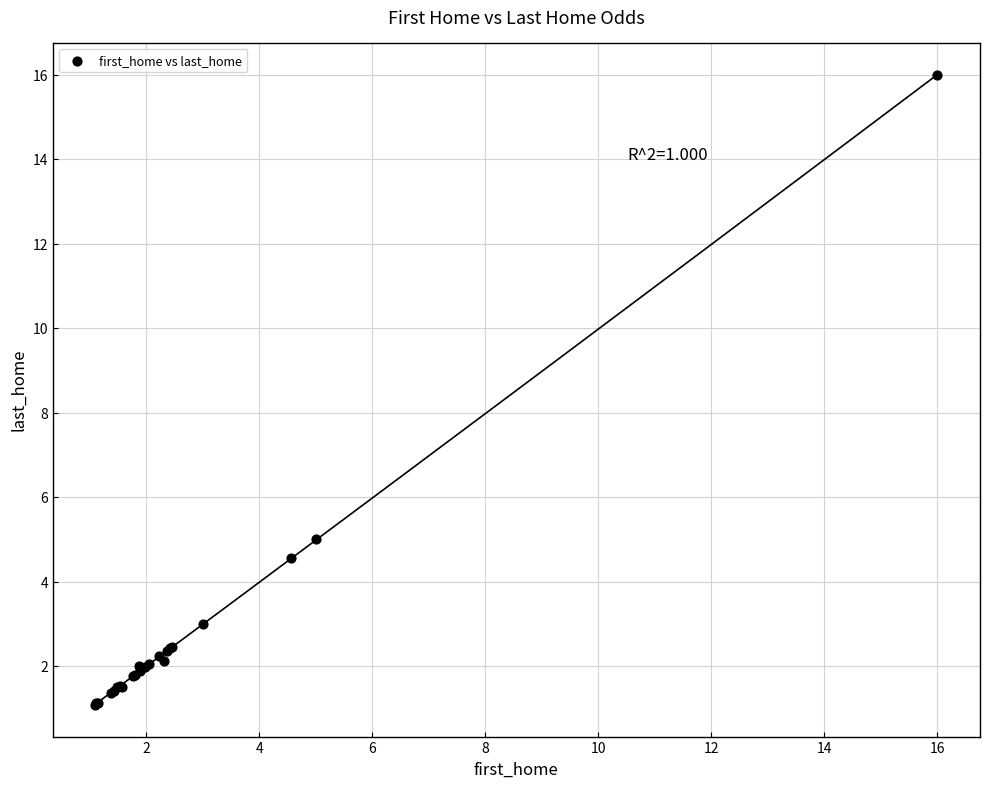

What Y value in the scatter plot is closest to 8?

5.0